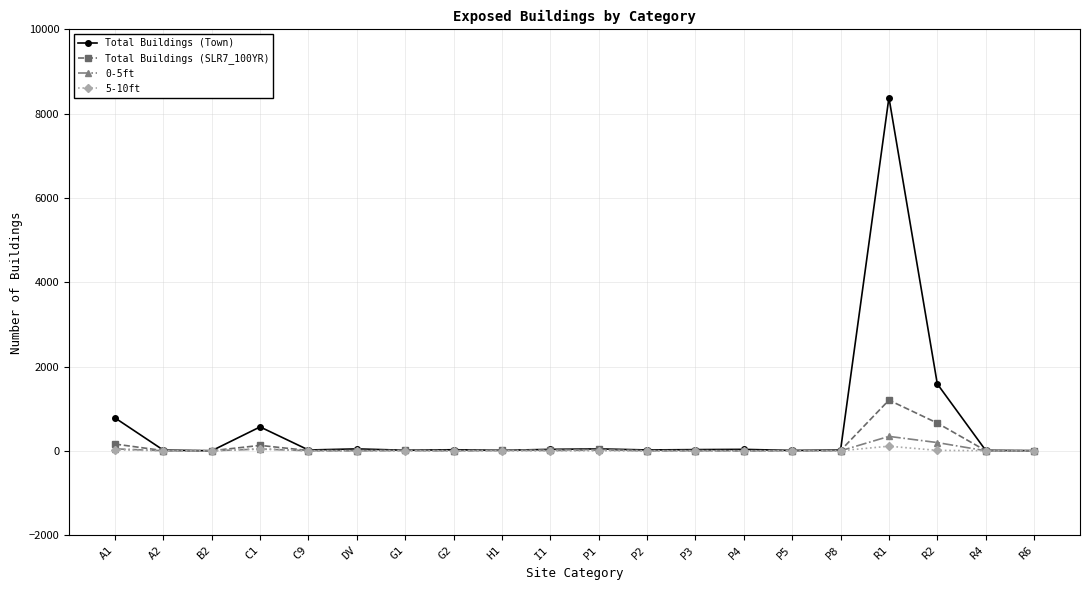

True or false: 5-10ft has more than 1 points higher than both neighbors.

True